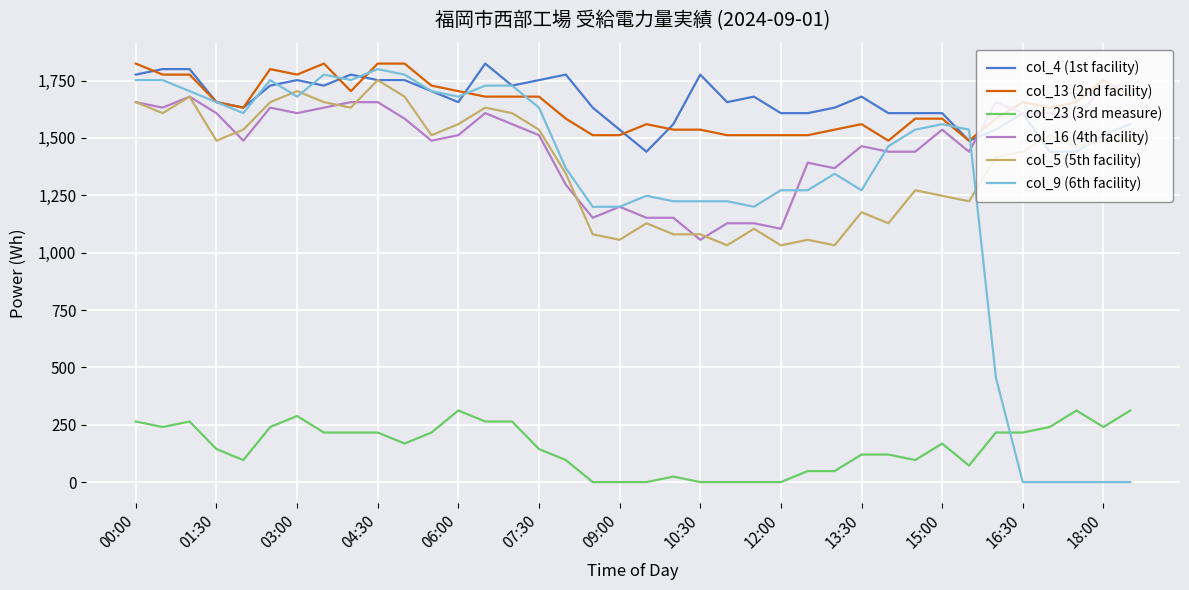

Which series has the widest spread of values?

col_9 (6th facility)